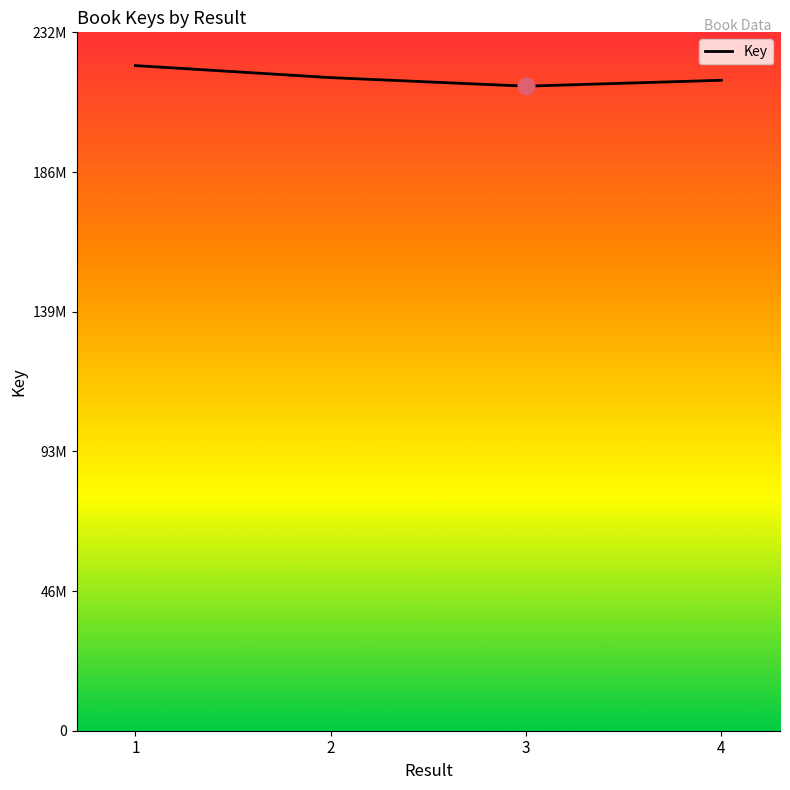

Does the chart have visible grid lines?

No